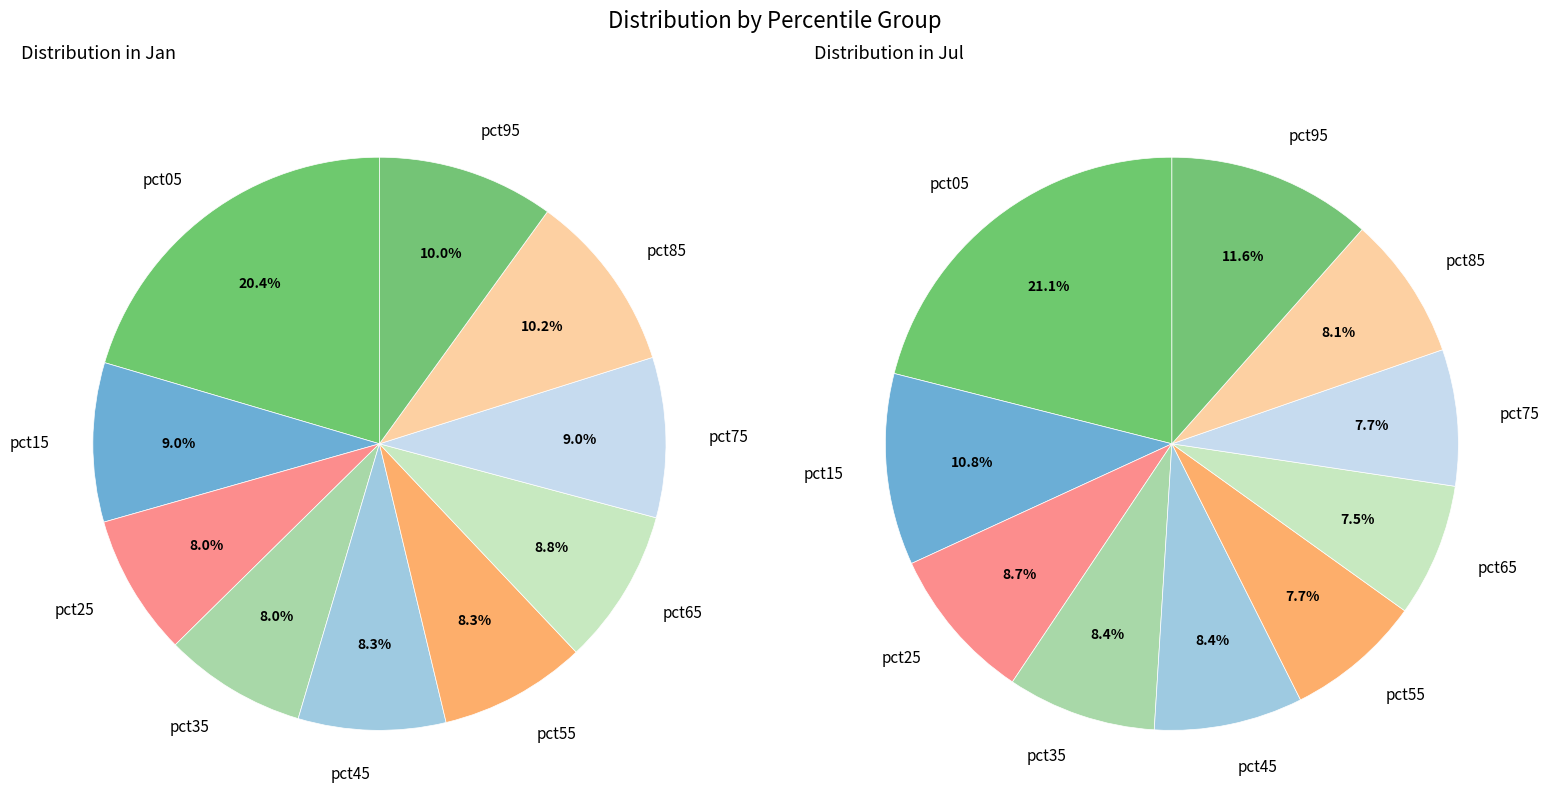

Which series has the largest range (max minus min)?

Jul